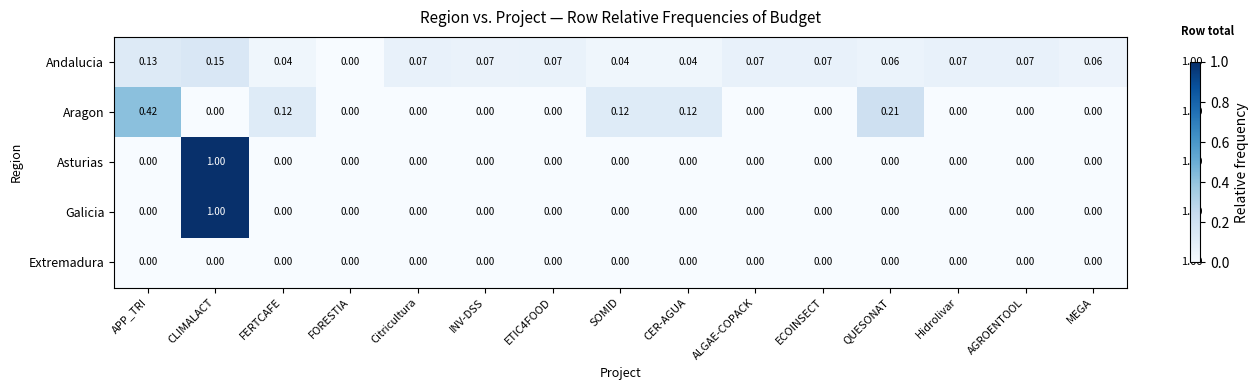

Which series changed the most between CER-AGUA and MEGA?

Aragon